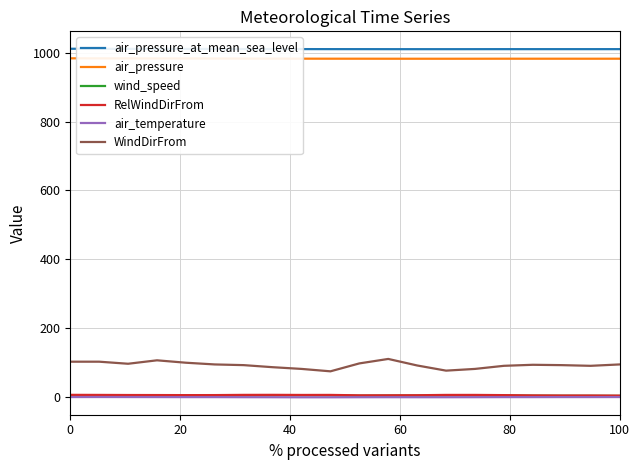

True or false: wind_speed and air_pressure_at_mean_sea_level cross at least once.

False